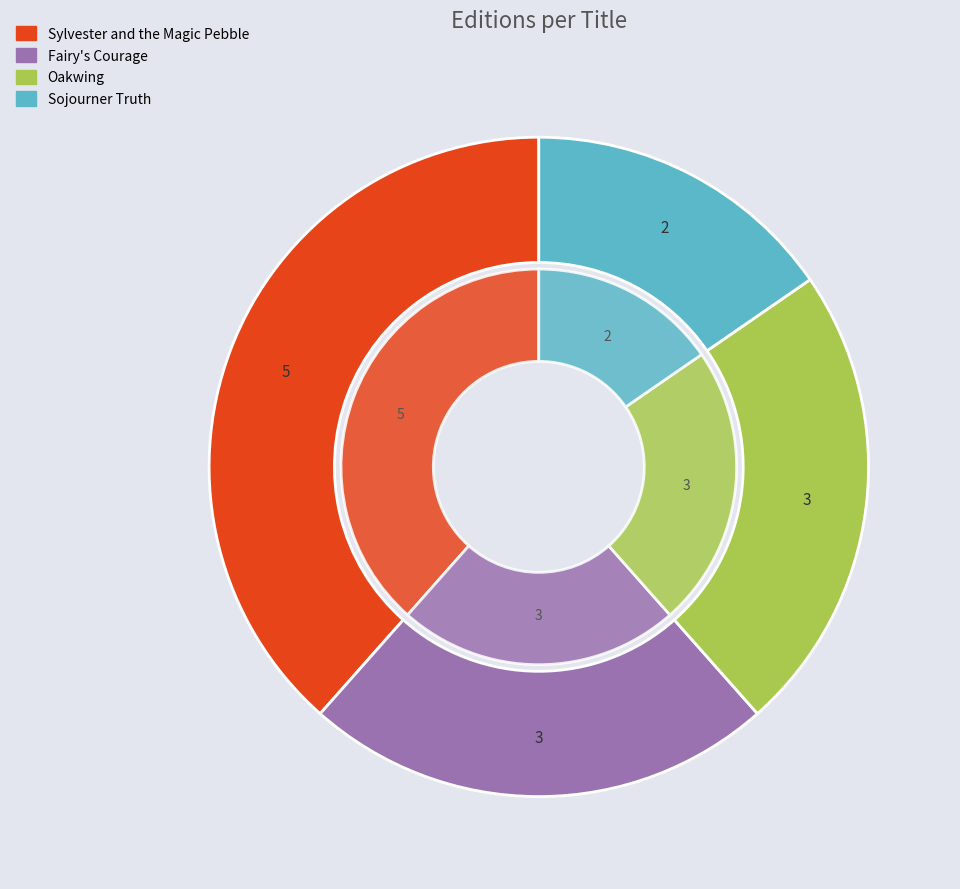

Which slice is the largest?

Sylvester and the Magic Pebble